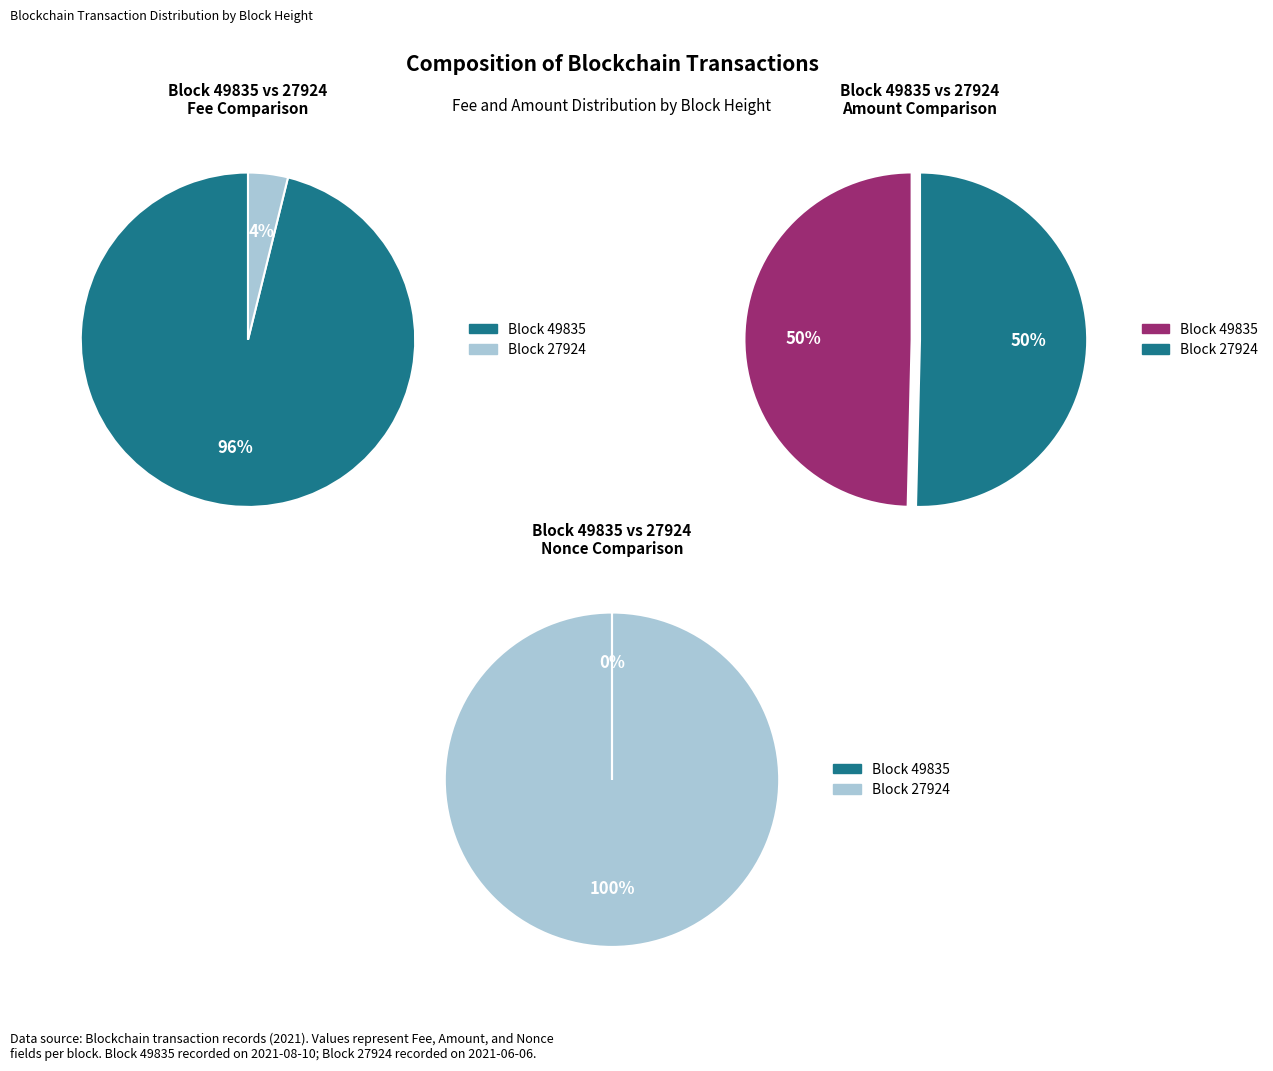

What percentage is the 27924 slice, to the nearest percent?

50%